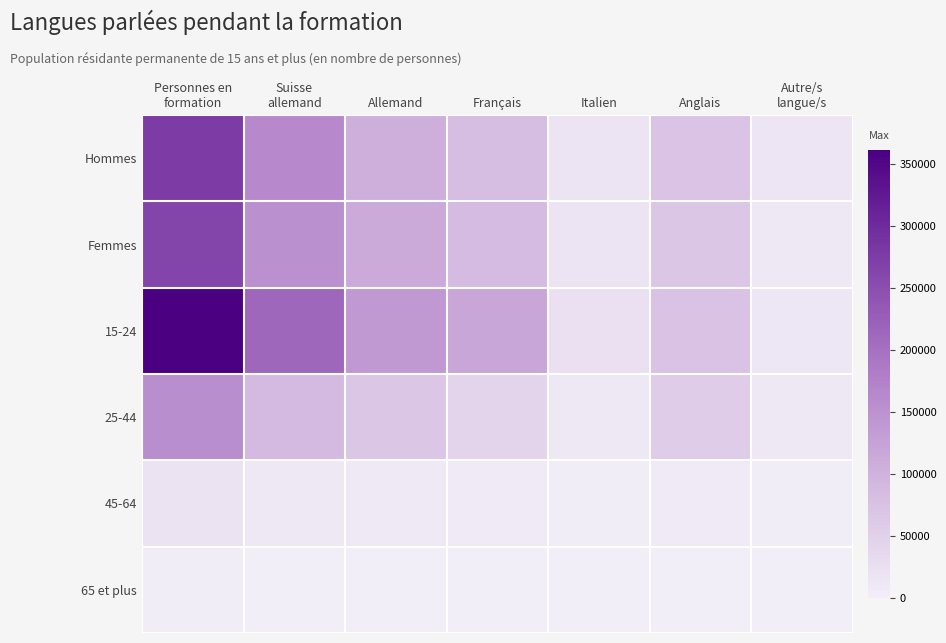

Reading left to right, list all the values displayed in this chart.

Hommes: Personnes en
formation=277109.2	Suisse
allemand=163012.2	Allemand=104681.2	Français=82769.7	Italien=18148.6	Anglais=72117.3	Autre/s
langue/s=14256.5
Femmes: Personnes en
formation=263441.5	Suisse
allemand=152609.4	Allemand=111786.4	Français=86747.0	Italien=18029.9	Anglais=66609.6	Autre/s
langue/s=12199.8
15-24: Personnes en
formation=361931.0	Suisse
allemand=213740.7	Allemand=138755.0	Français=118872.1	Italien=23402.9	Anglais=74835.2	Autre/s
langue/s=13799.3
25-44: Personnes en
formation=156241.9	Suisse
allemand=89235.1	Allemand=68296.0	Français=43976.4	Italien=10178.5	Anglais=57896.1	Autre/s
langue/s=10460.1
45-64: Personnes en
formation=20837.8	Suisse
allemand=11513.8	Allemand=9167.3	Français=6316.7	Italien=2458.8	Anglais=5855.1	Autre/s
langue/s=2057.3
65 et plus: Personnes en
formation=1540.0	Suisse
allemand=1132.0	Allemand=249.3	Français=351.5	Italien=138.3	Anglais=140.5	Autre/s
langue/s=139.6